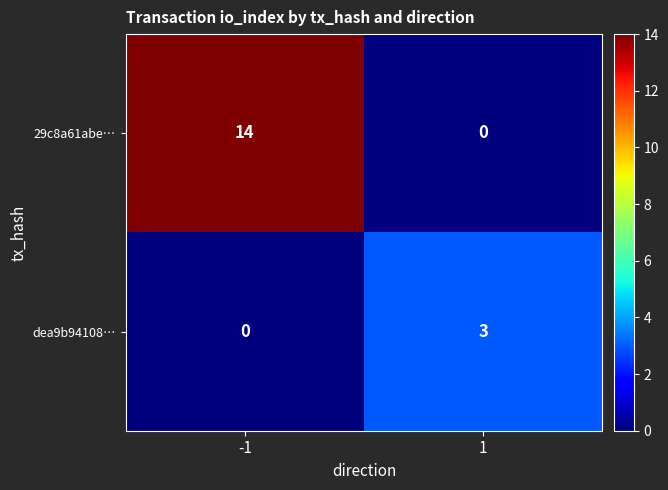

At how many categories does at least one series exceed 10?

1